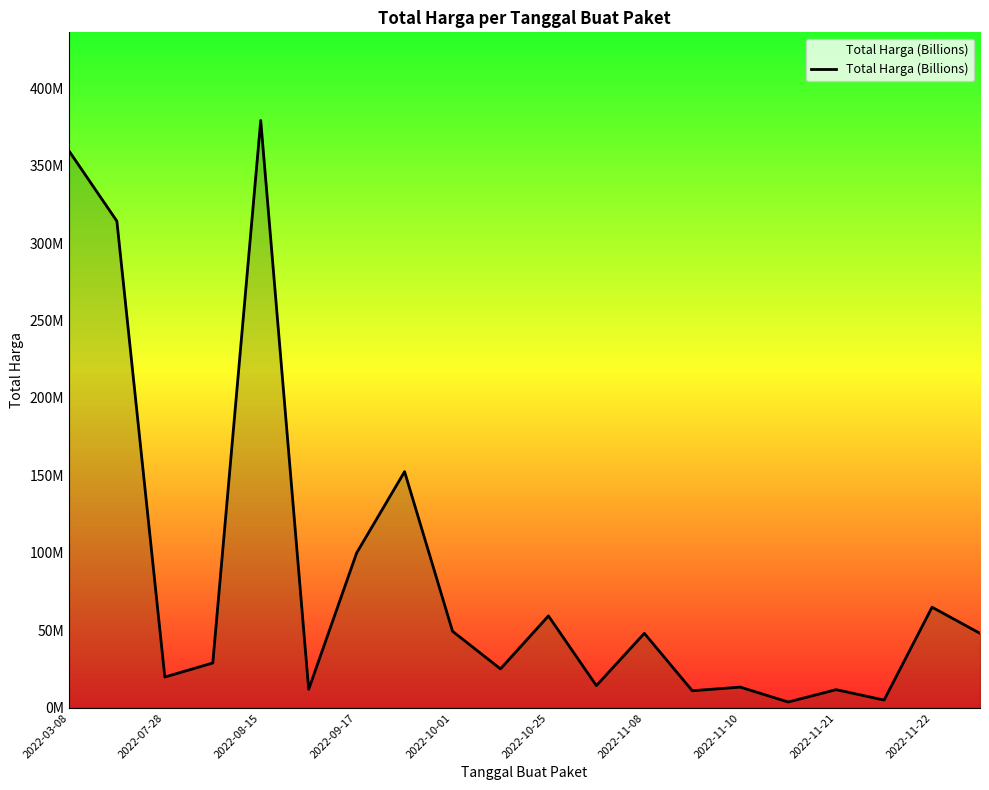

Does the chart have visible grid lines?

No